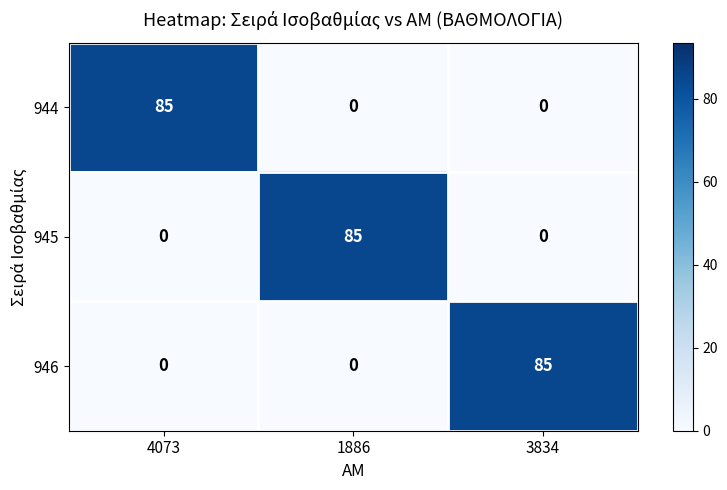

True or false: 944 has a value of 85 at 4073.

True